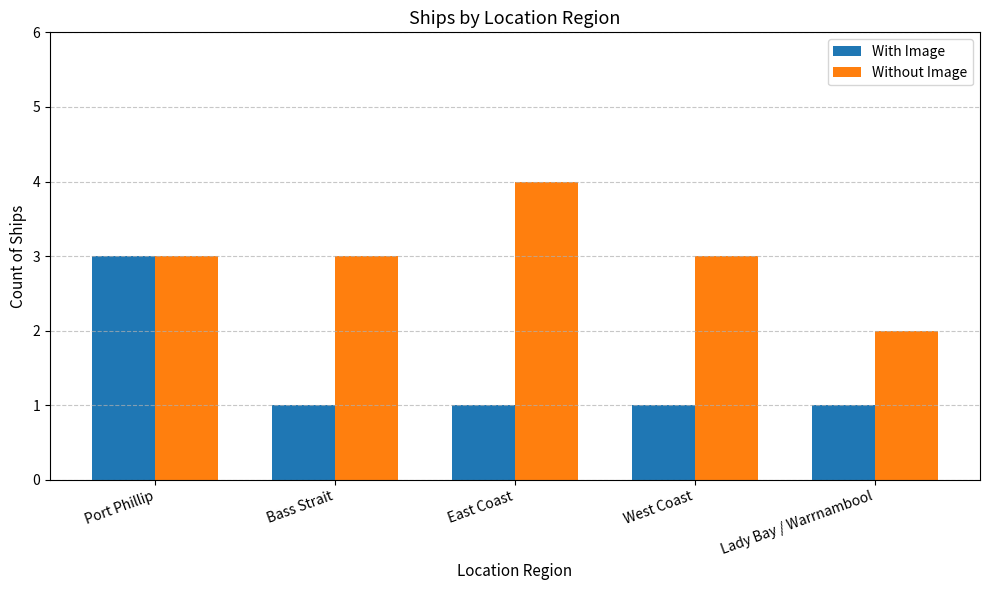

What is the sum of all With Image values?

7